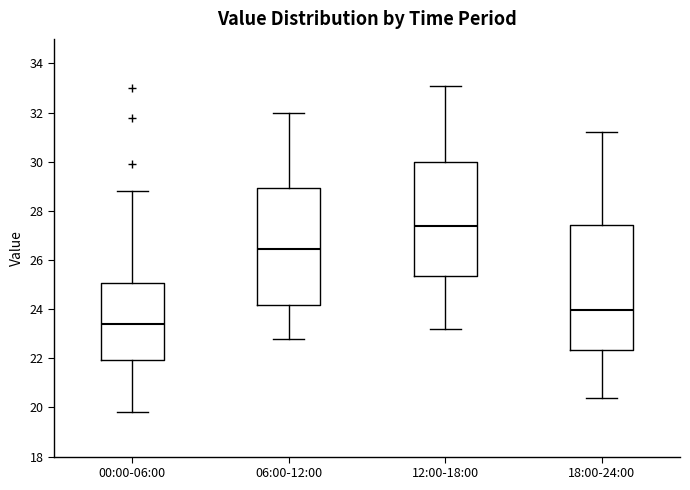

Reading left to right, read every box against the y-axis: the position of its median line, the range the box covers, and the ends of its whiskers. The values are not printed on the chart, so give them approximately, as read against the axis.

00:00-06:00: median 23.4, box 22.0 to 25.0, whiskers 19.8 to 28.8
06:00-12:00: median 26.4, box 24.2 to 29.0, whiskers 22.8 to 32.0
12:00-18:00: median 27.4, box 25.4 to 30.0, whiskers 23.2 to 33.2
18:00-24:00: median 24.0, box 22.4 to 27.4, whiskers 20.4 to 31.2